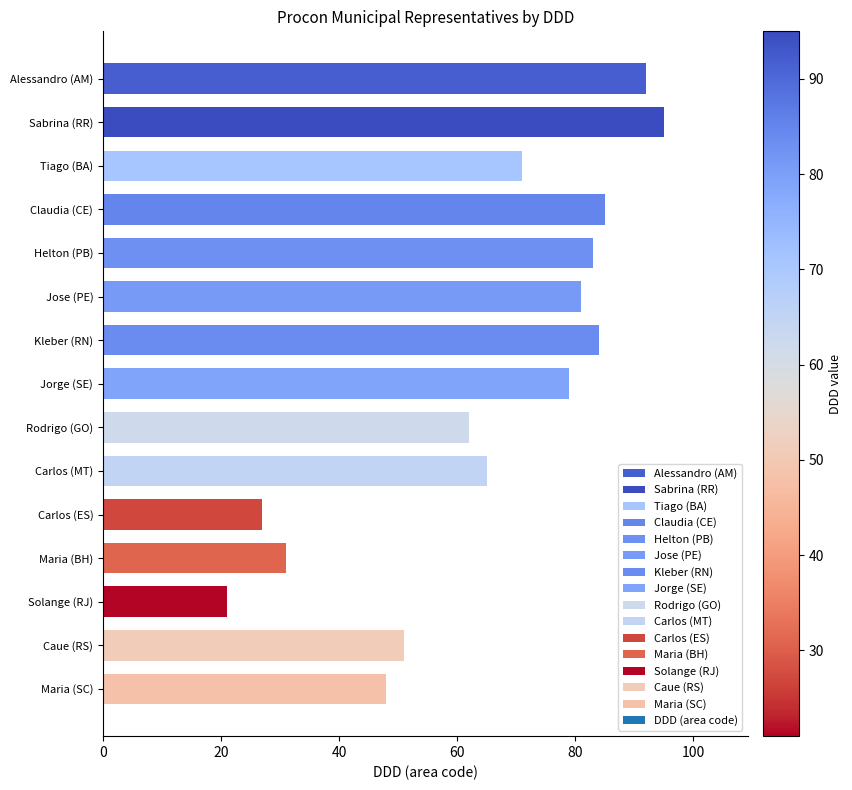

What is the sum of all values?

975